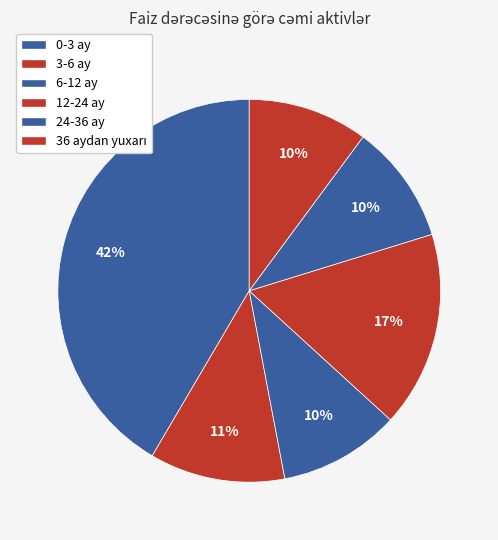

Approximately how many times larger is the value at 36 aydan yuxarı compared to 12-24 ay?

0.6